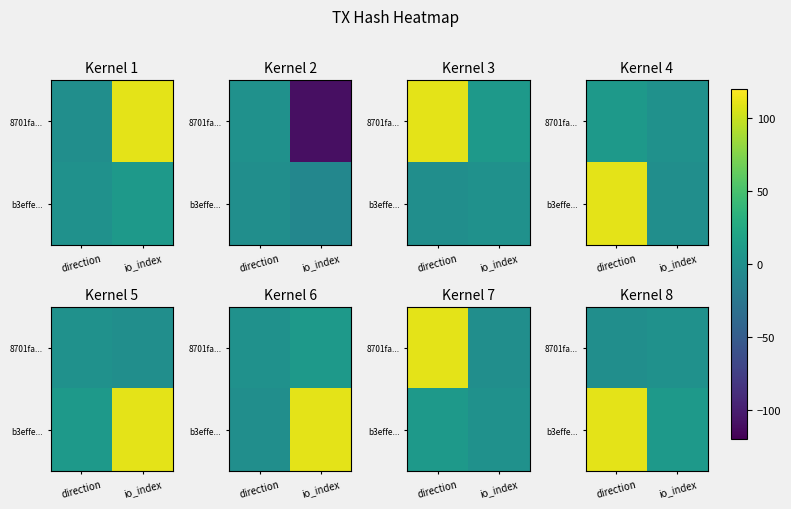

Rank the series by their average value, from highest to lowest.

b3effe..., 8701fa...